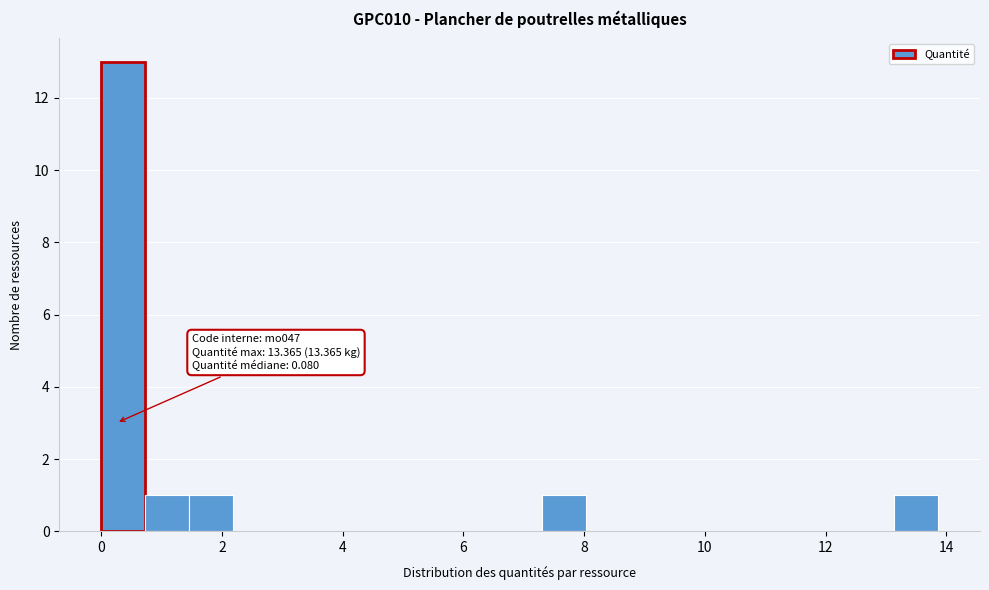

Around what value on the x-axis is the tallest bar? Give the approximate position of its centre, as read against the axis.

0.4